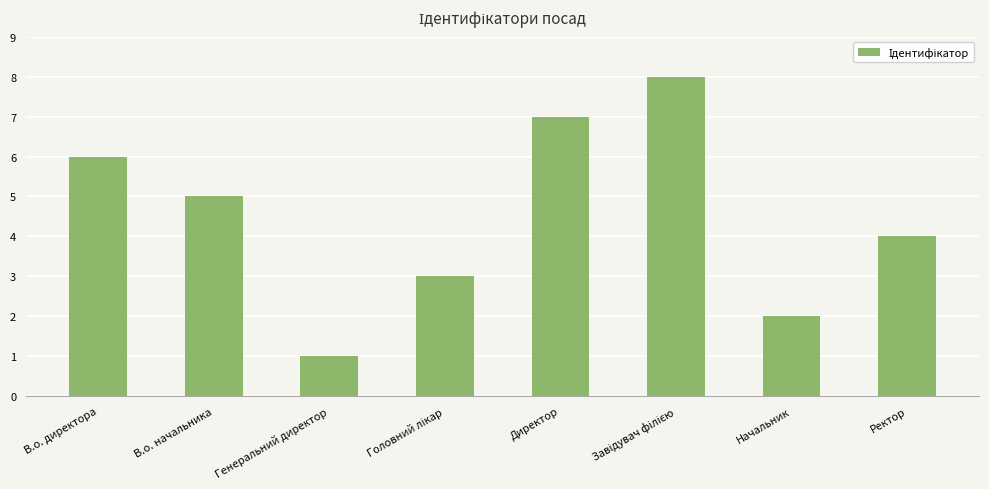

What is the smallest value displayed?

1